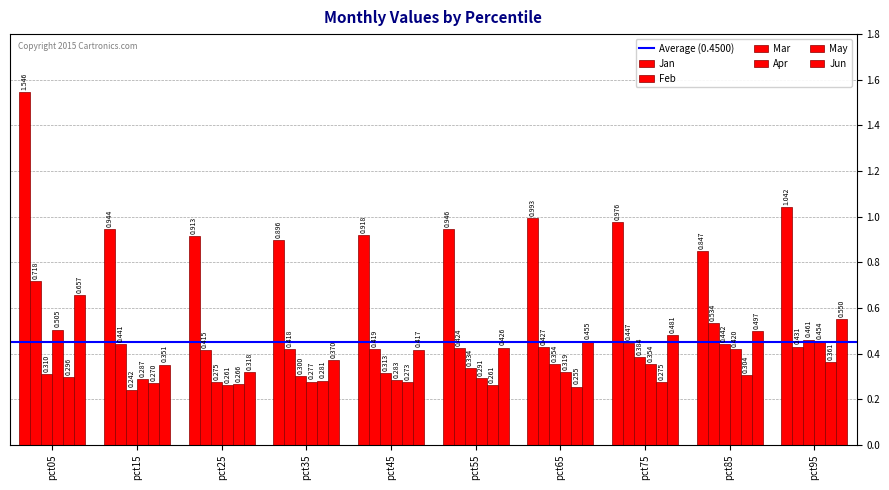

At which category is the sum across all series the highest?

pct05